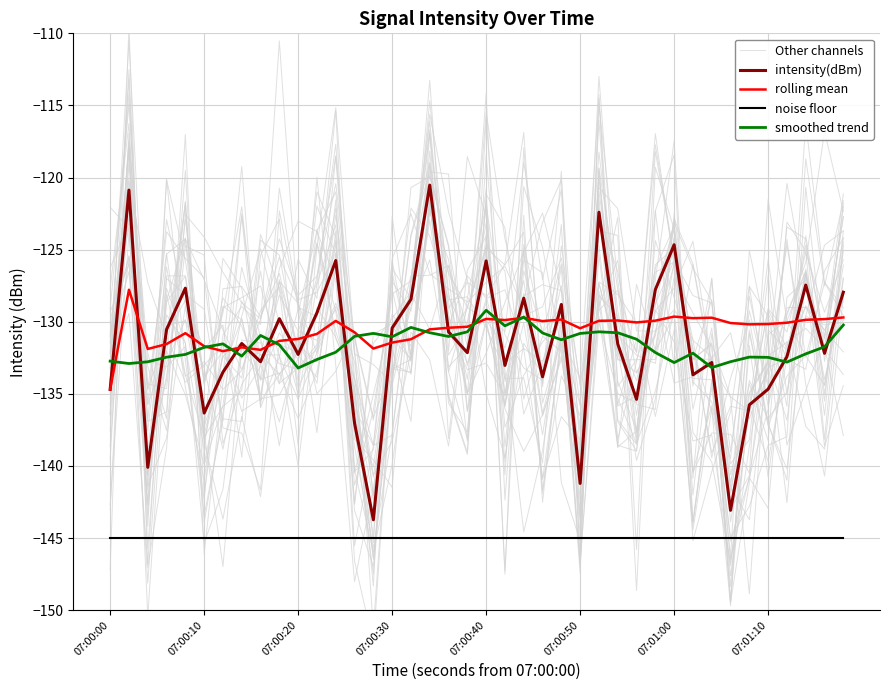

Is it true that intensity(dBm) equals -134.7 at 07:00:00?

True